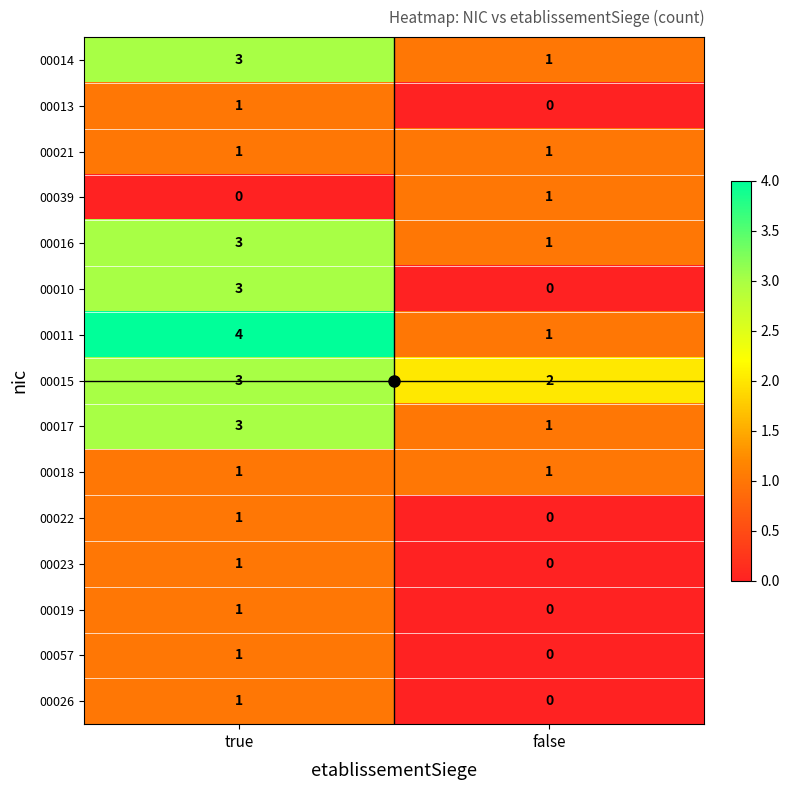

How many distinct data groups are displayed?

15